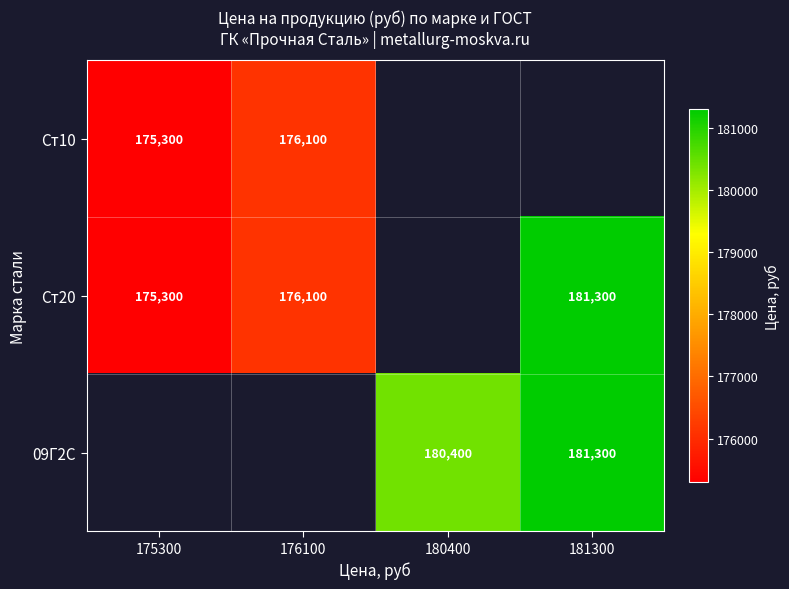

The value of 09Г2С at 181300 is 181300. True or false?

True